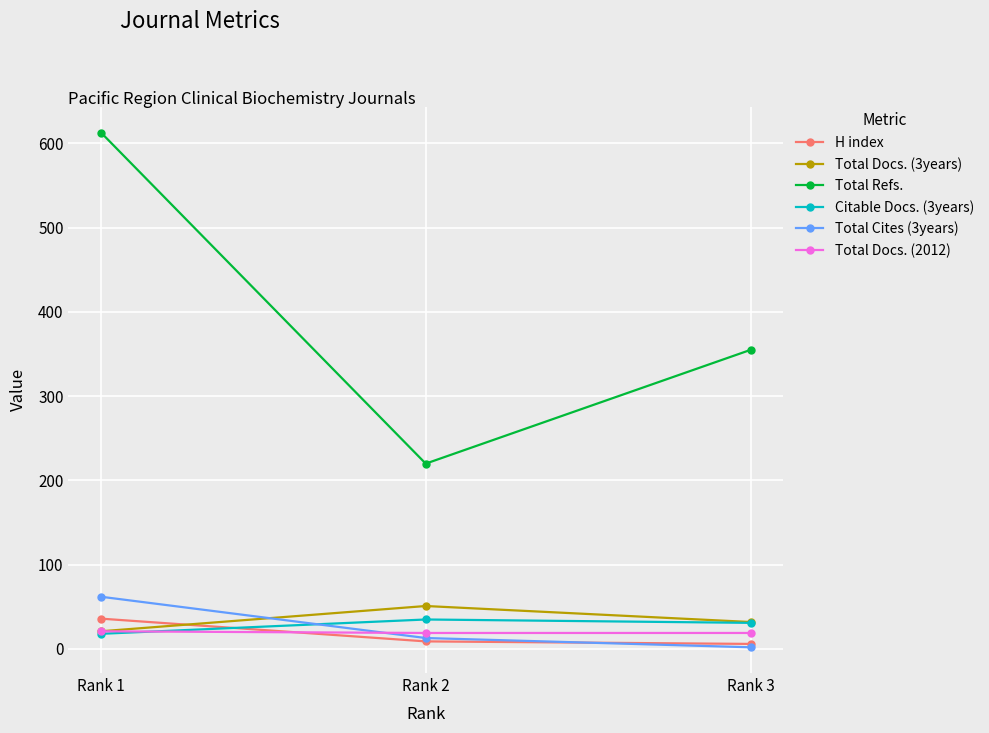

What is the difference between the maximum and second lowest values in the Total Refs. series?

258